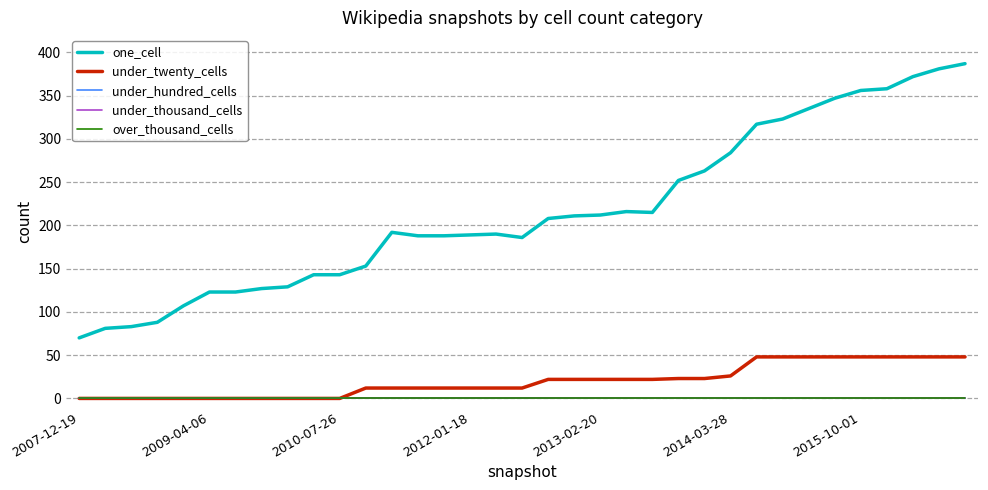

Does the chart display data point markers on the line(s)?

No